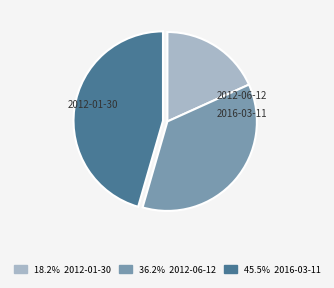

How many segments does this pie chart have?

3